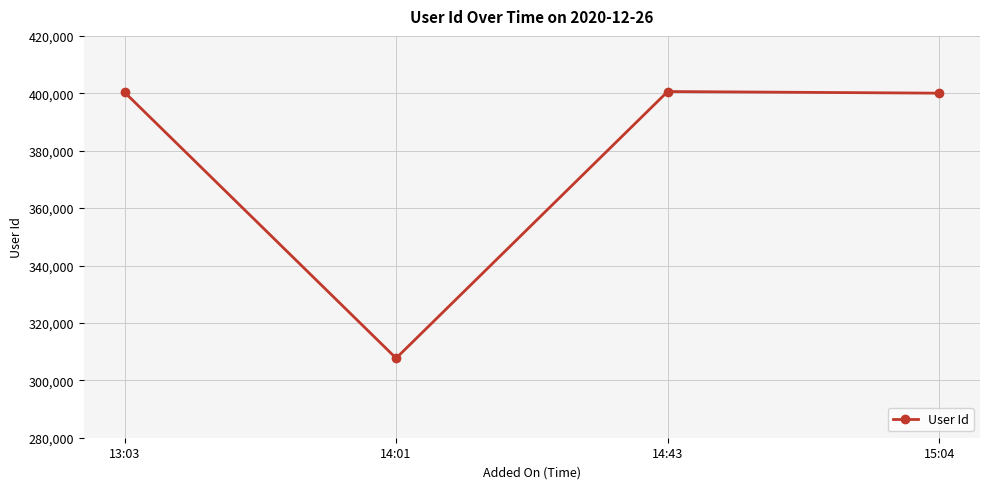

Which has a higher value, 14:01 or 15:04?

15:04